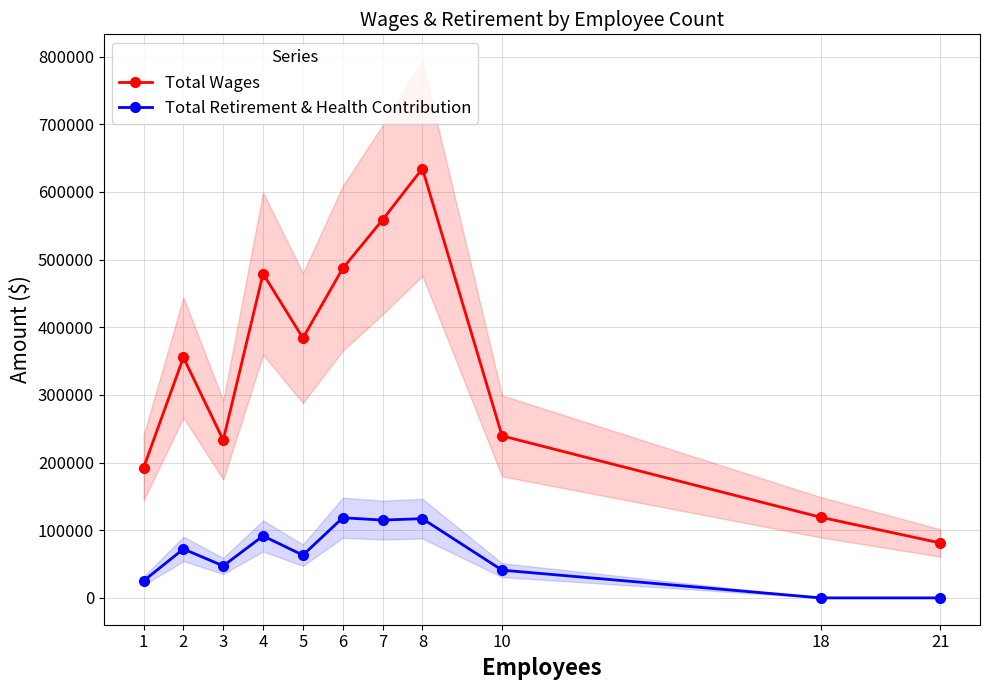

True or false: Total Wages and Total Retirement & Health Contribution cross at least once.

False